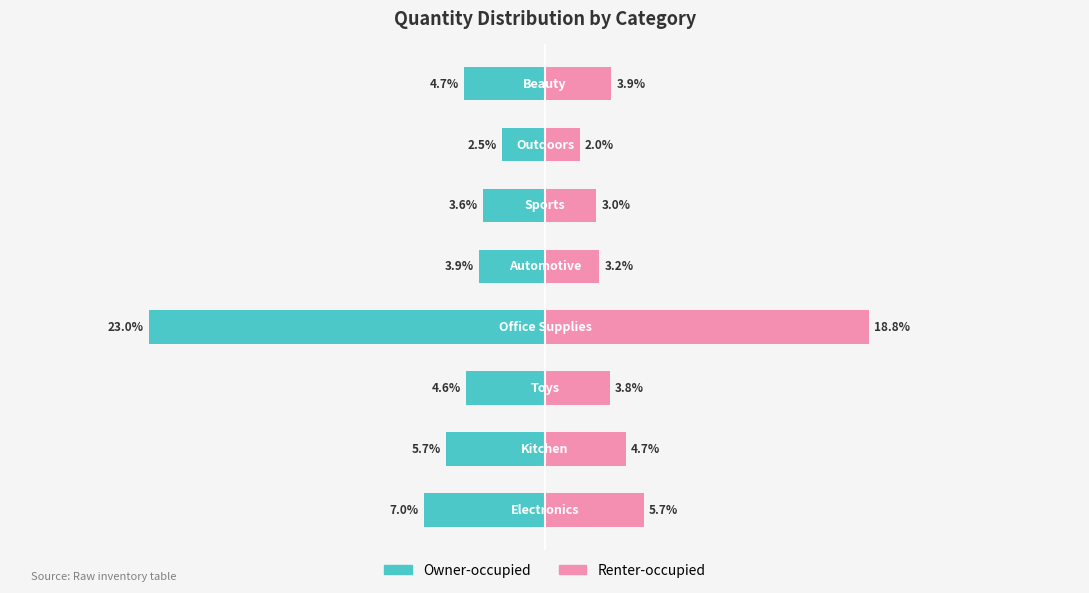

Reading left to right, extract all data points from this chart.

Owner-occupied: -7.0	-5.7	-4.6	-23.0	-3.9	-3.6	-2.5	-4.7
Renter-occupied: 5.7	4.7	3.8	18.8	3.2	3.0	2.0	3.9